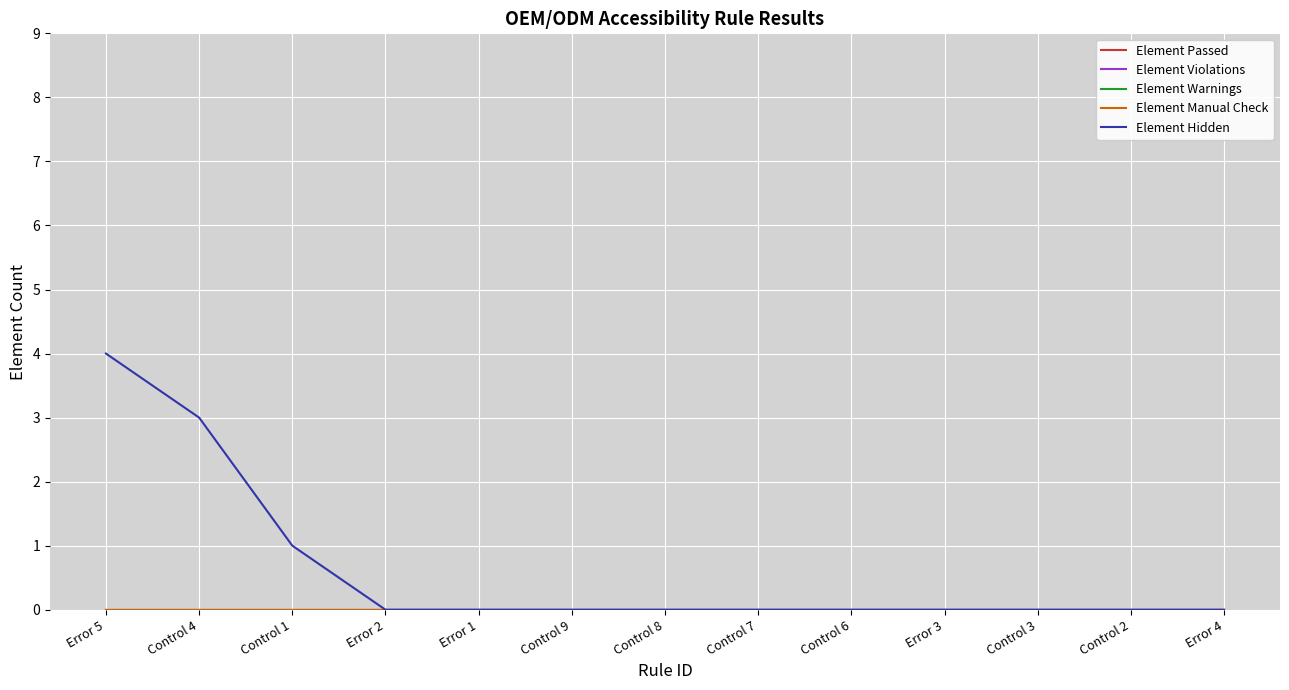

Does the chart display data point markers on the line(s)?

No